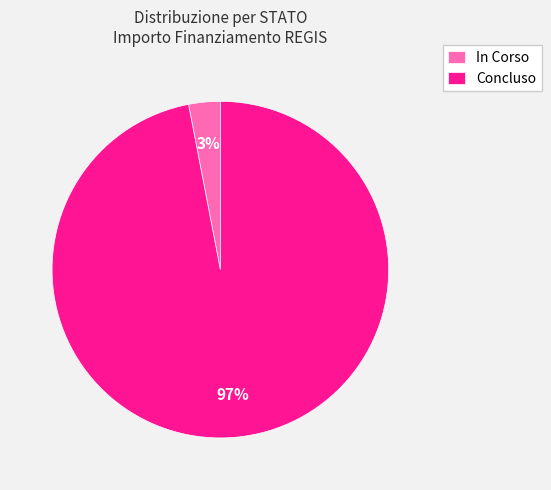

Which has a higher value, In Corso or Concluso?

Concluso